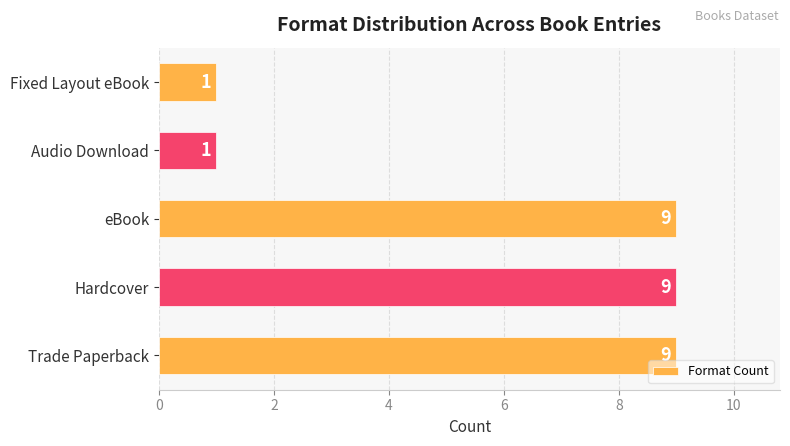

What is the difference between the values at Fixed Layout eBook and eBook?

8